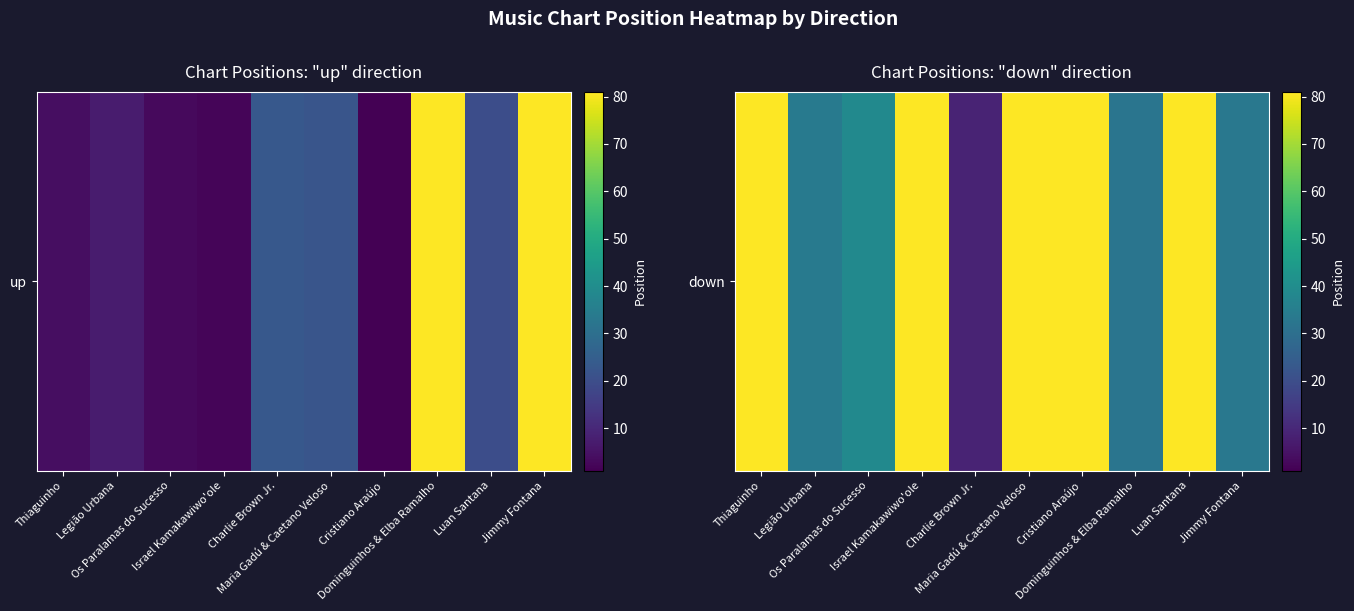

What is the greatest value displayed?

81